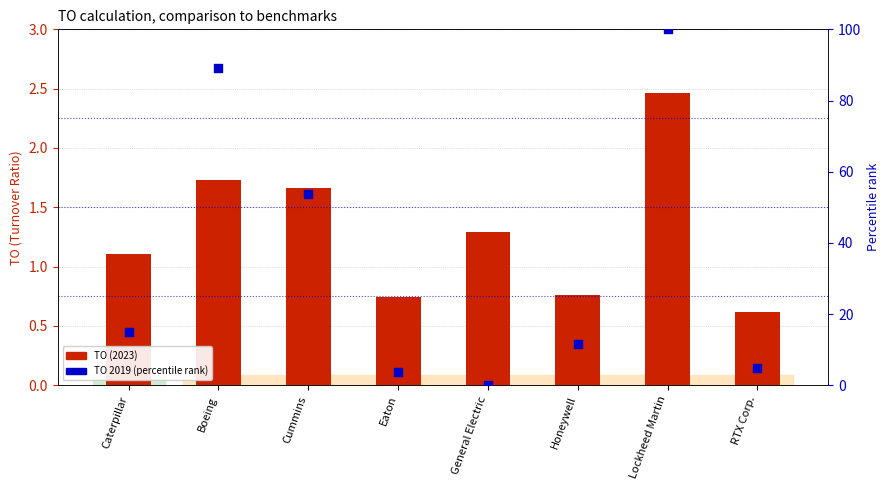

Which series has the largest total across all categories?

TO 2019 (percentile rank)